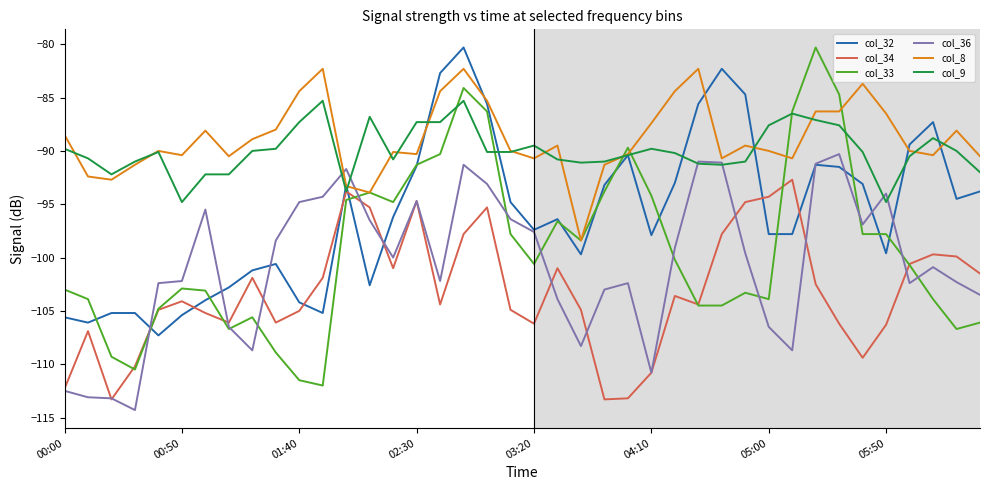

What is the minimum value for col_34?

-113.3